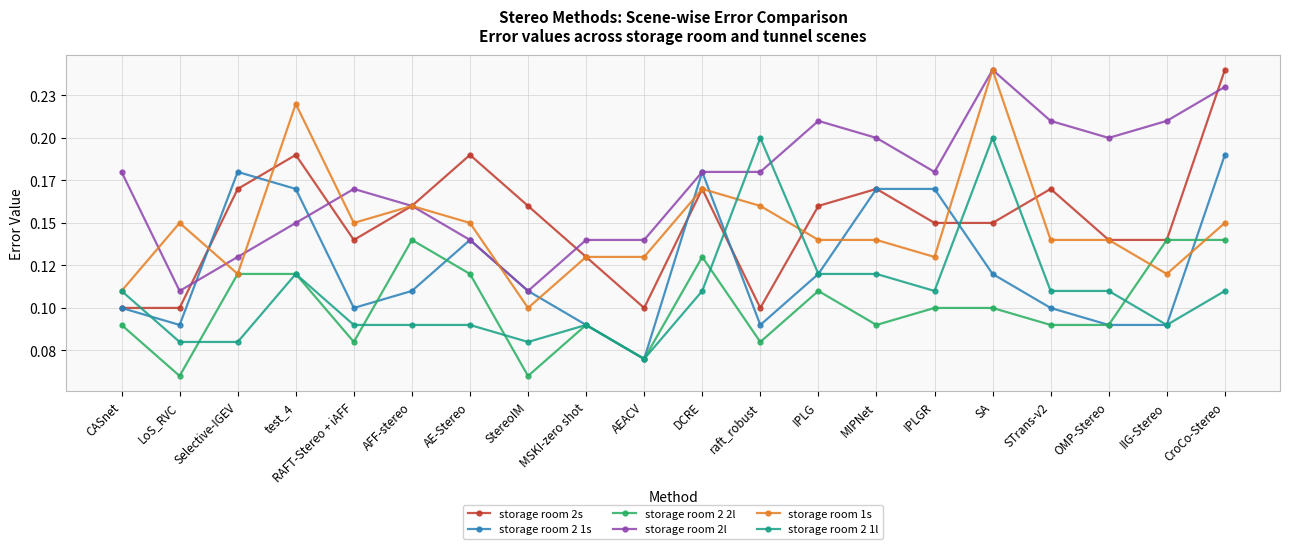

At which category is the sum across all series the highest?

CroCo-Stereo